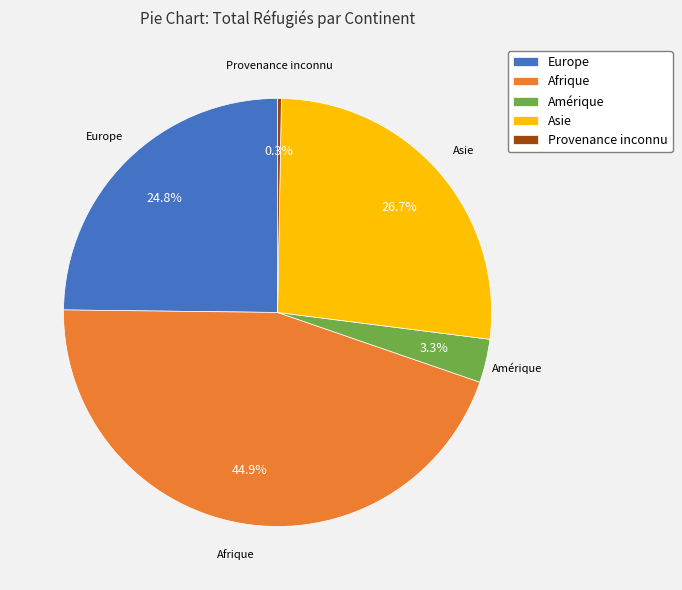

Is the sum of Amérique and Provenance inconnu greater than half?

No